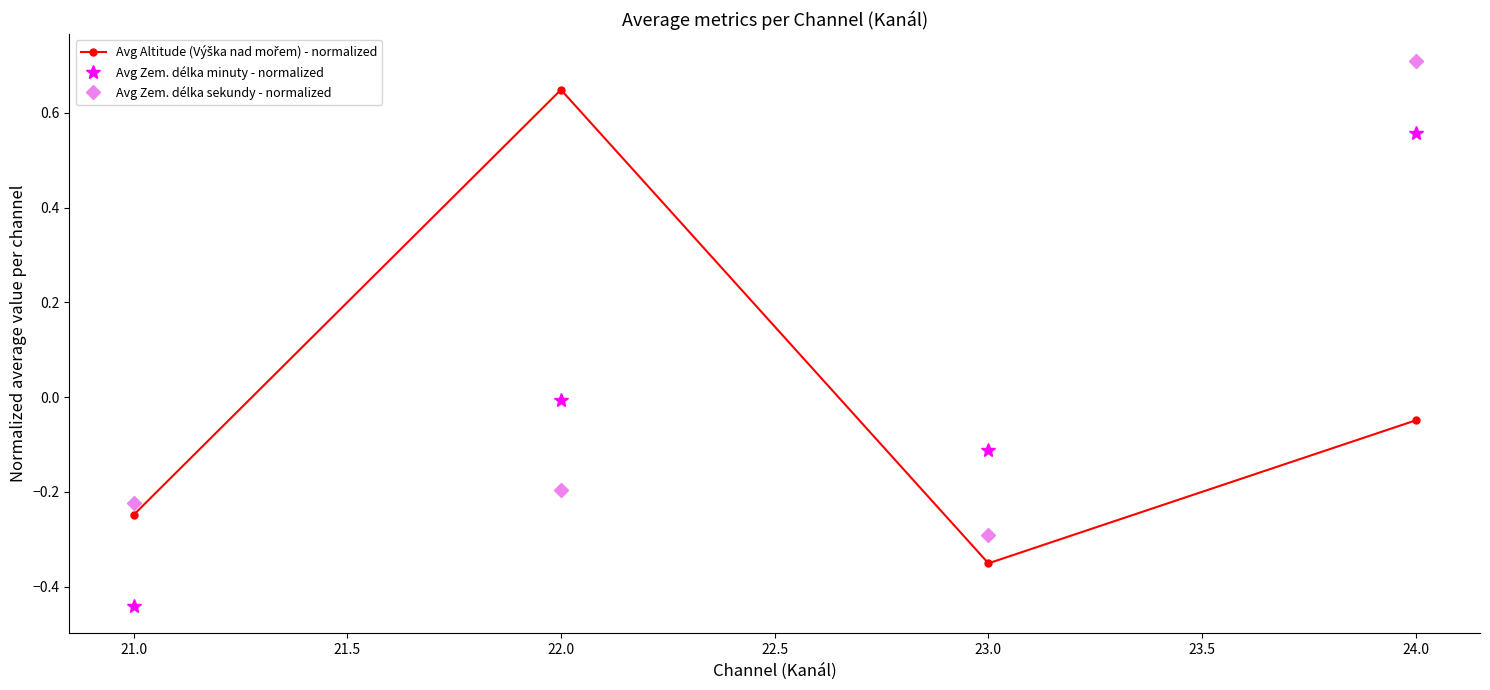

What is the label of the 3rd point from the right?

22.0